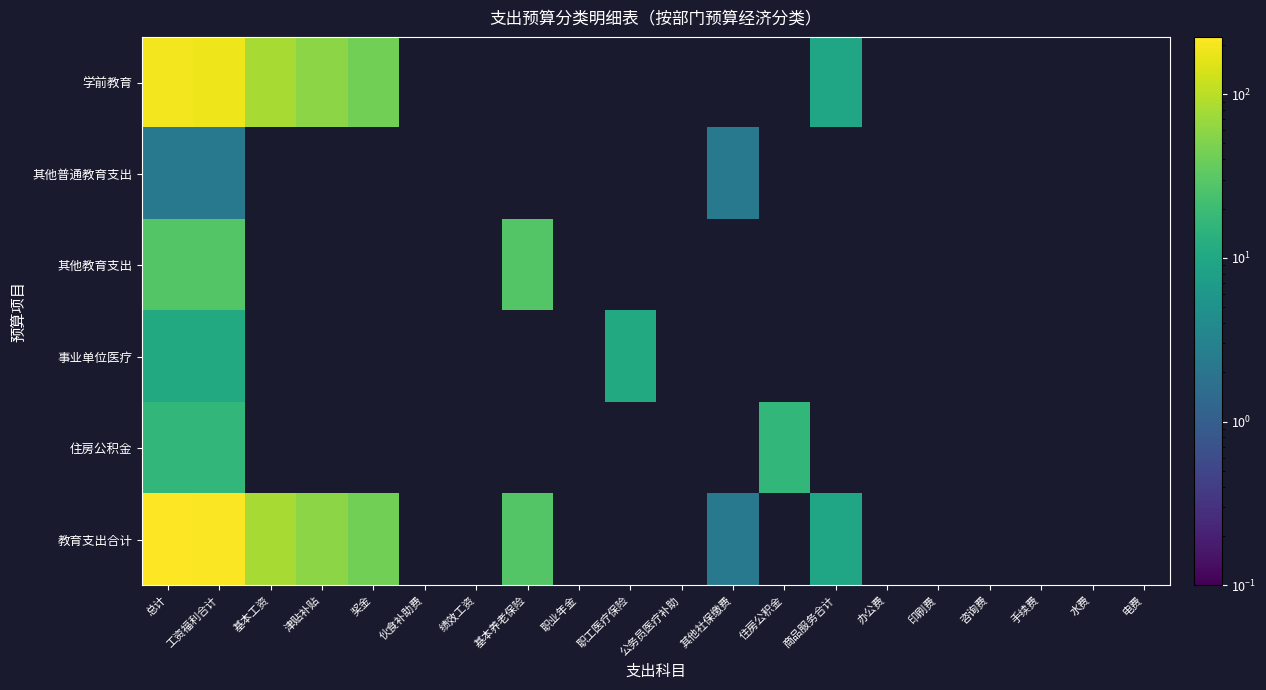

At which category does the chart reach its peak across all series?

总计